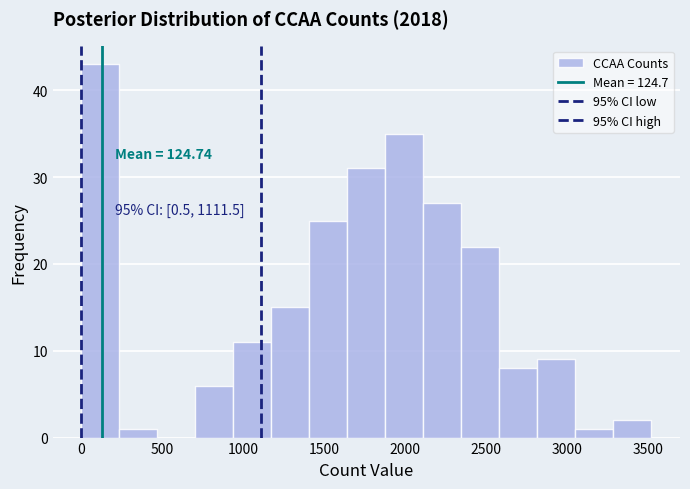

Over which range of the x-axis is the bar tallest?

0 to 250